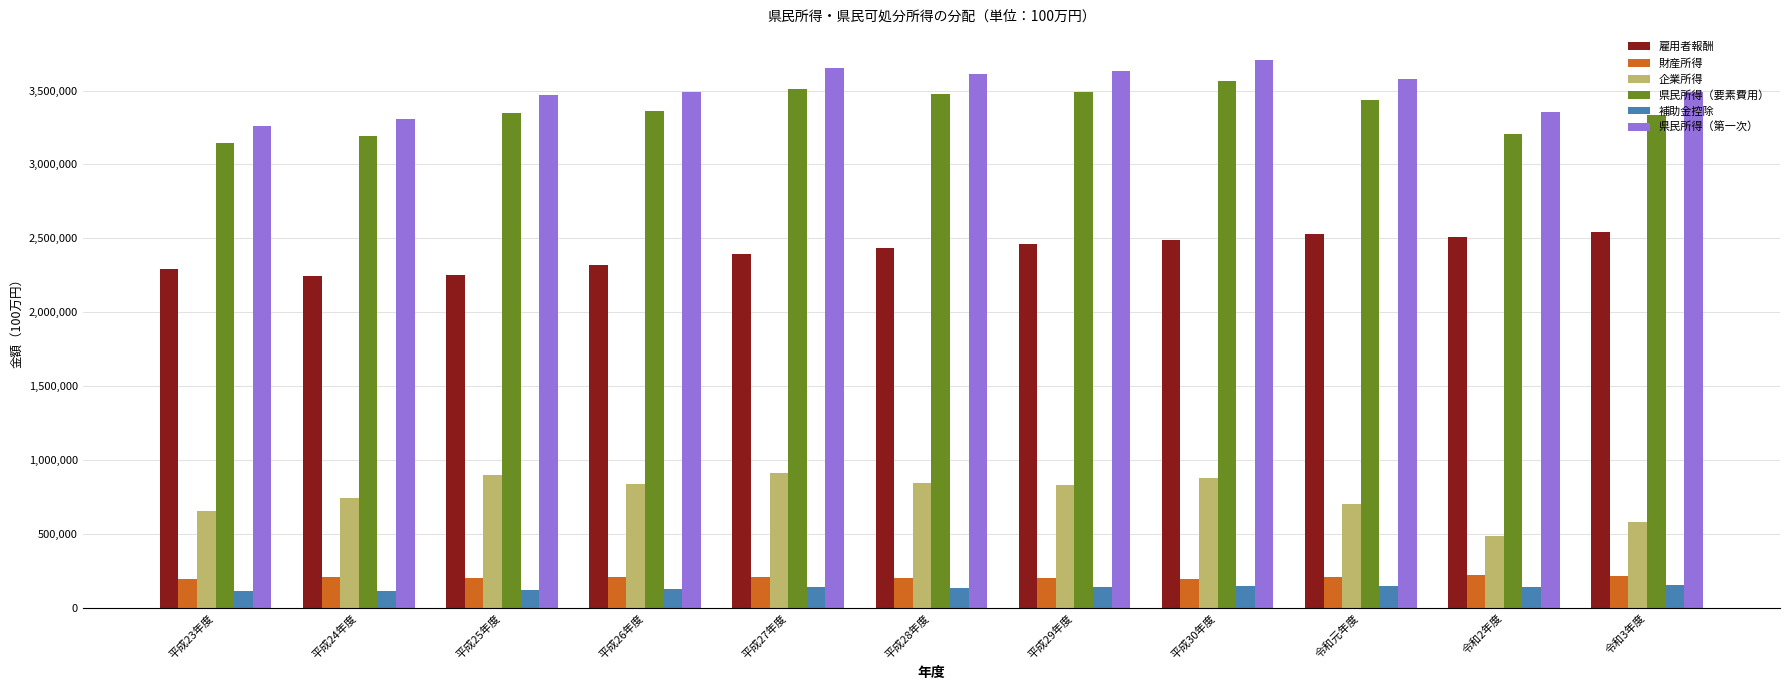

Where is 雇用者報酬 nearest to the value 2392970?

平成27年度